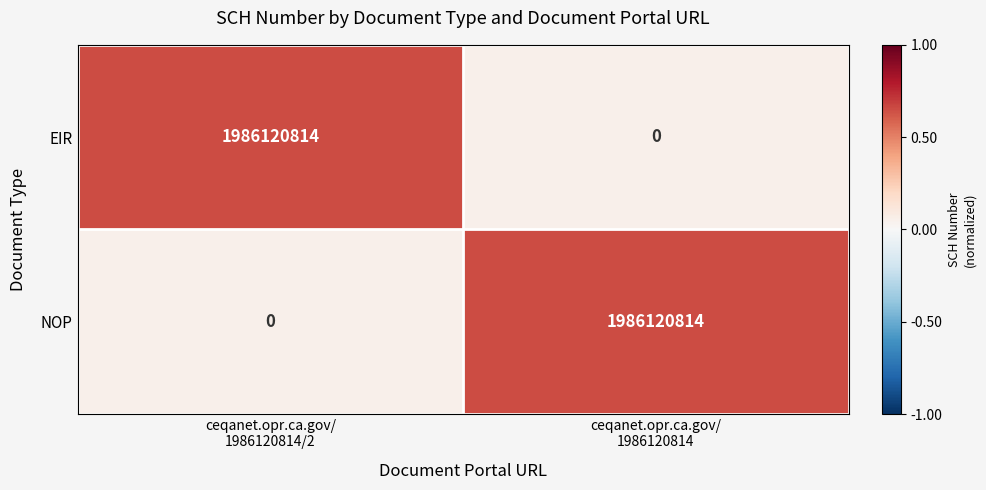

What is the highest value of the EIR series?

1986120814